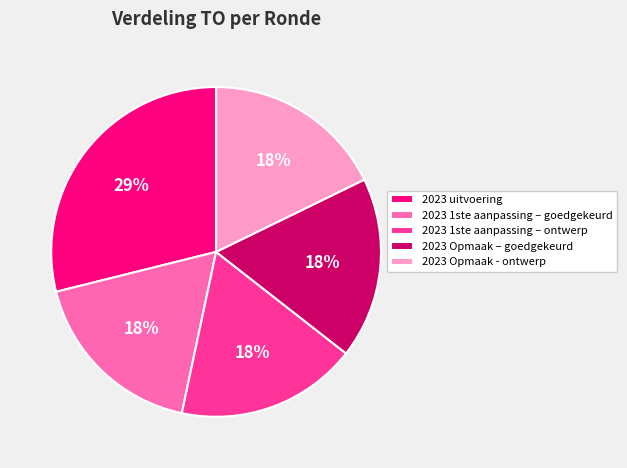

Which slice is the largest?

2023 uitvoering